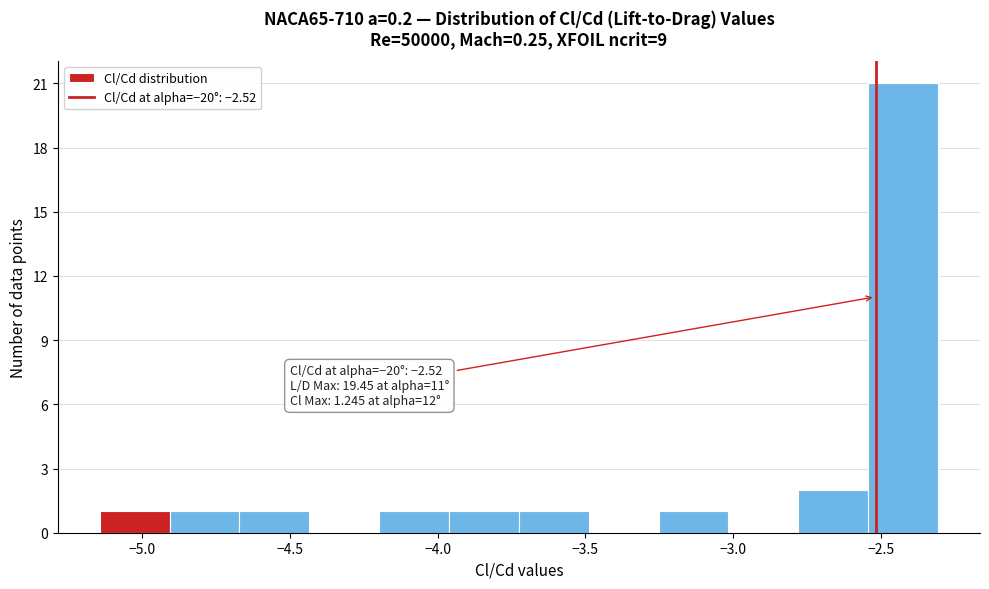

Over which range of the x-axis is the bar tallest?

-2.55 to -2.30